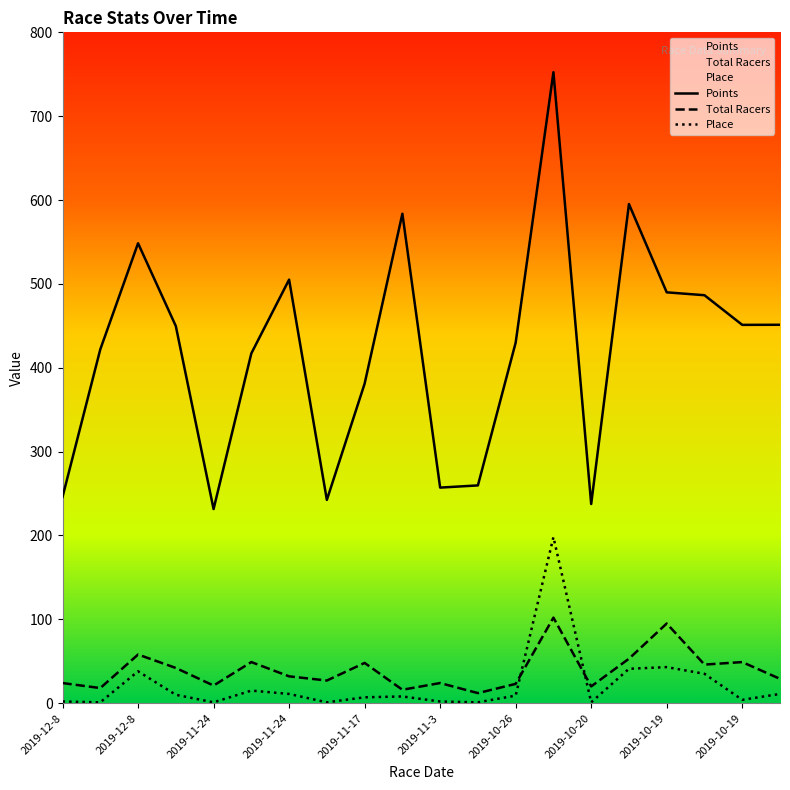

How many lines are shown in the chart?

3